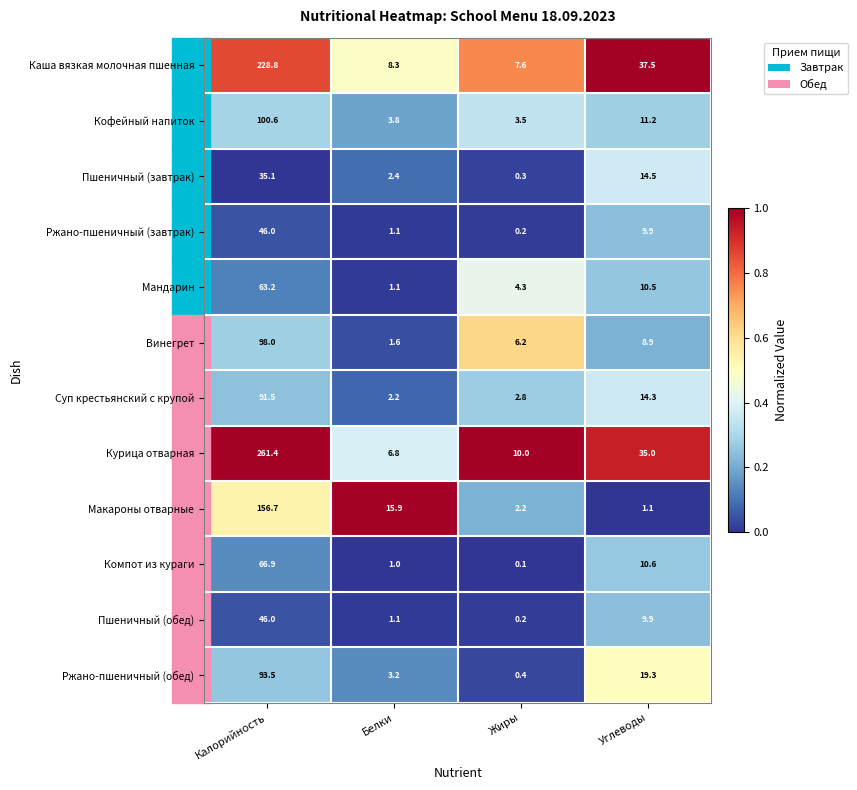

What is the difference between the Винегрет values at Белки and Калорийность?

96.4